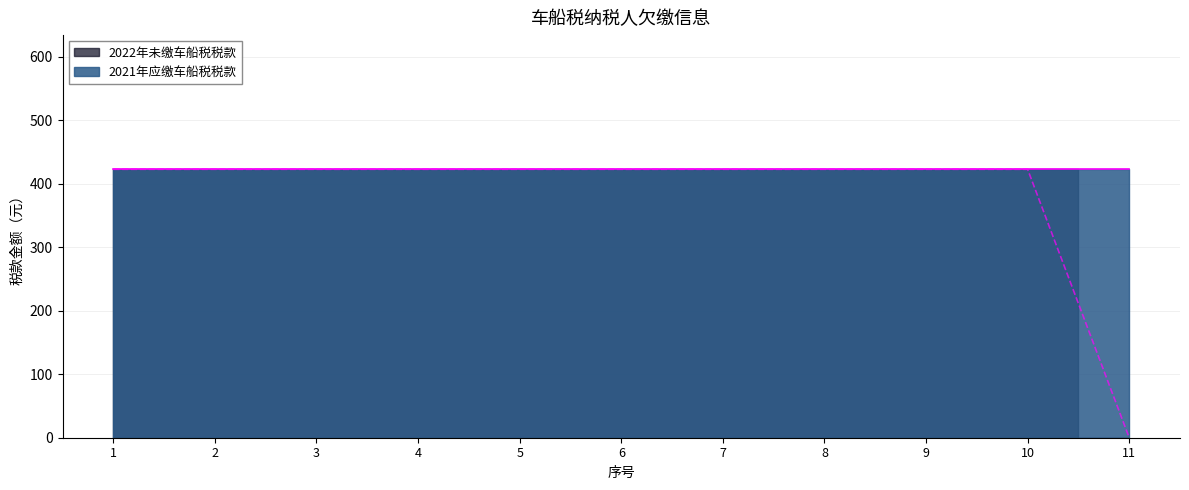

Which label corresponds to the largest value in the chart?

1